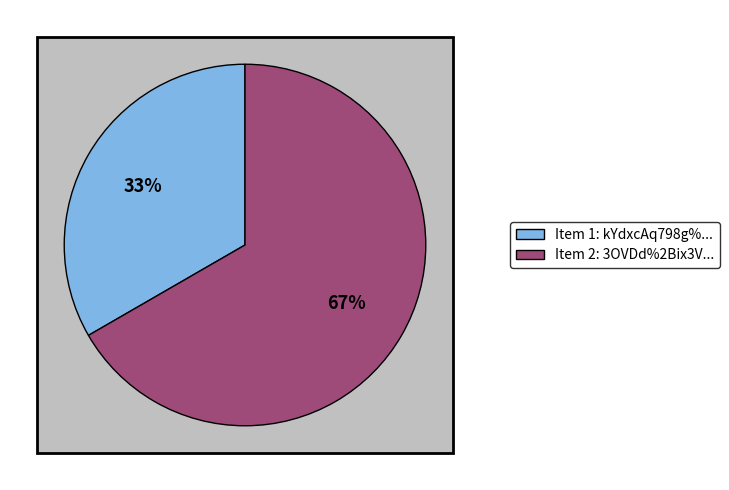

Does kYdxcAq798g%3D represent more than half of the total?

No